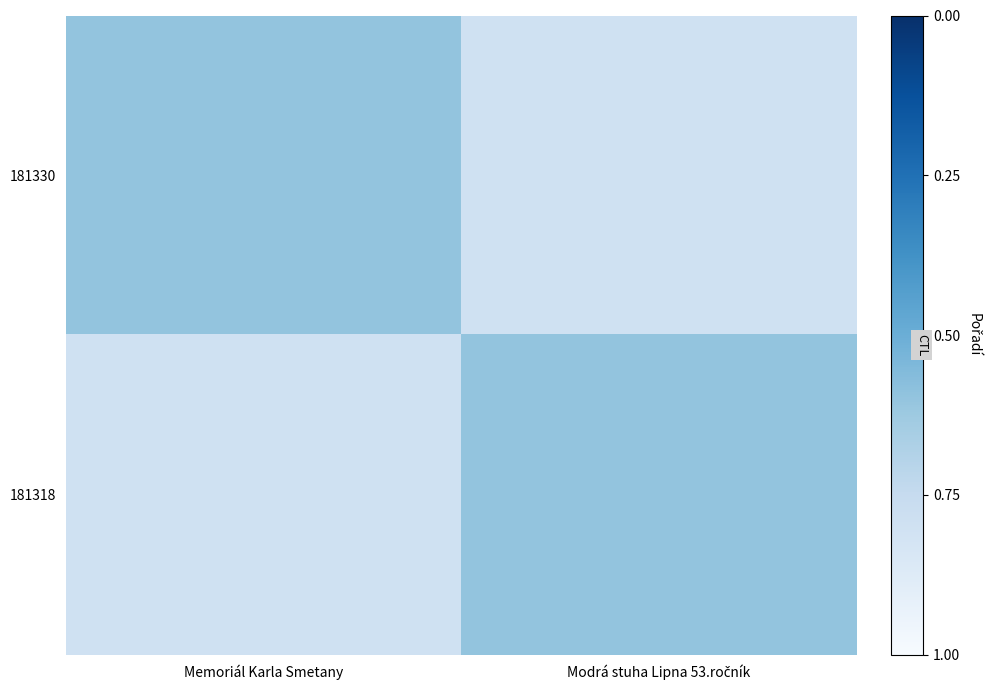

Reading left to right, transcribe all the data shown in this chart.

181330: Memoriál Karla Smetany=0.4	Modrá stuha Lipna 53.ročník=0.2
181318: Memoriál Karla Smetany=0.2	Modrá stuha Lipna 53.ročník=0.4